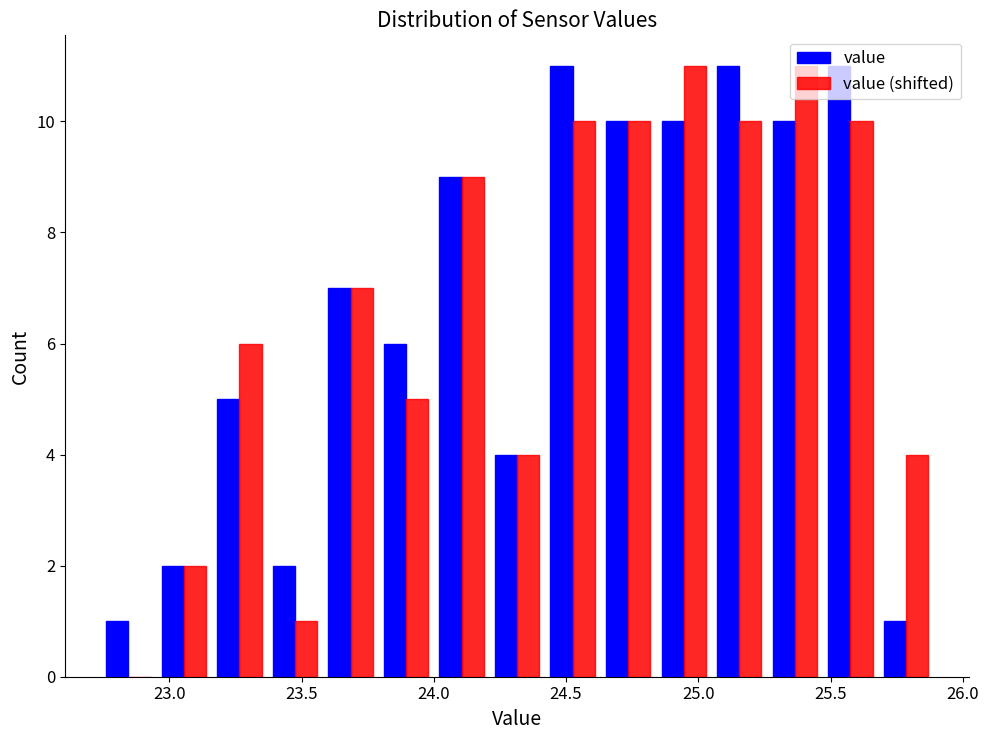

Reading left to right, transcribe this chart: for each range on the x-axis, give the height of each series' bar. Neither the bar edges nor the heights are printed on the chart, so give them approximately, as read against the axes.

22.74 to 22.95: value=1	value (shifted)=0
22.95 to 23.16: value=2	value (shifted)=2
23.16 to 23.37: value=5	value (shifted)=6
23.37 to 23.58: value=2	value (shifted)=1
23.58 to 23.79: value=7	value (shifted)=7
23.79 to 24.00: value=6	value (shifted)=5
24.00 to 24.21: value=9	value (shifted)=9
24.21 to 24.42: value=4	value (shifted)=4
24.42 to 24.63: value=11	value (shifted)=10
24.63 to 24.84: value=10	value (shifted)=10
24.84 to 25.05: value=10	value (shifted)=11
25.05 to 25.26: value=11	value (shifted)=10
25.26 to 25.47: value=10	value (shifted)=11
25.47 to 25.68: value=11	value (shifted)=10
25.68 to 25.89: value=1	value (shifted)=4